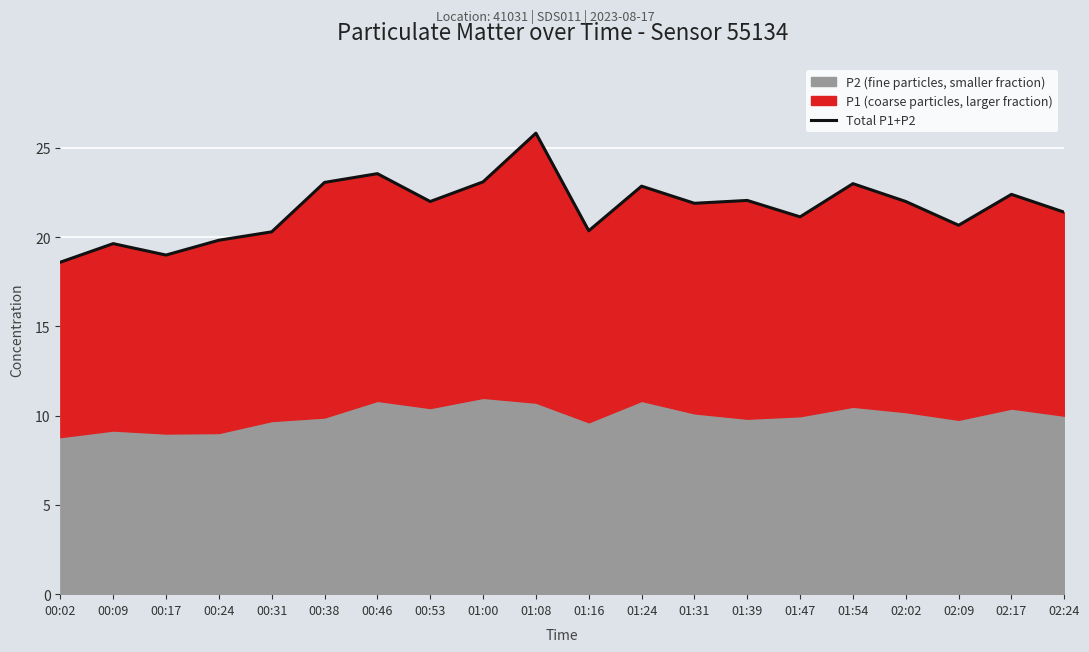

List the labels in order of value, largest first.

01:08, 00:46, 01:00, 00:38, 01:54, 01:24, 02:17, 01:39, 00:53, 02:02, 01:31, 02:24, 01:47, 02:09, 01:16, 00:31, 00:24, 00:09, 00:17, 00:02